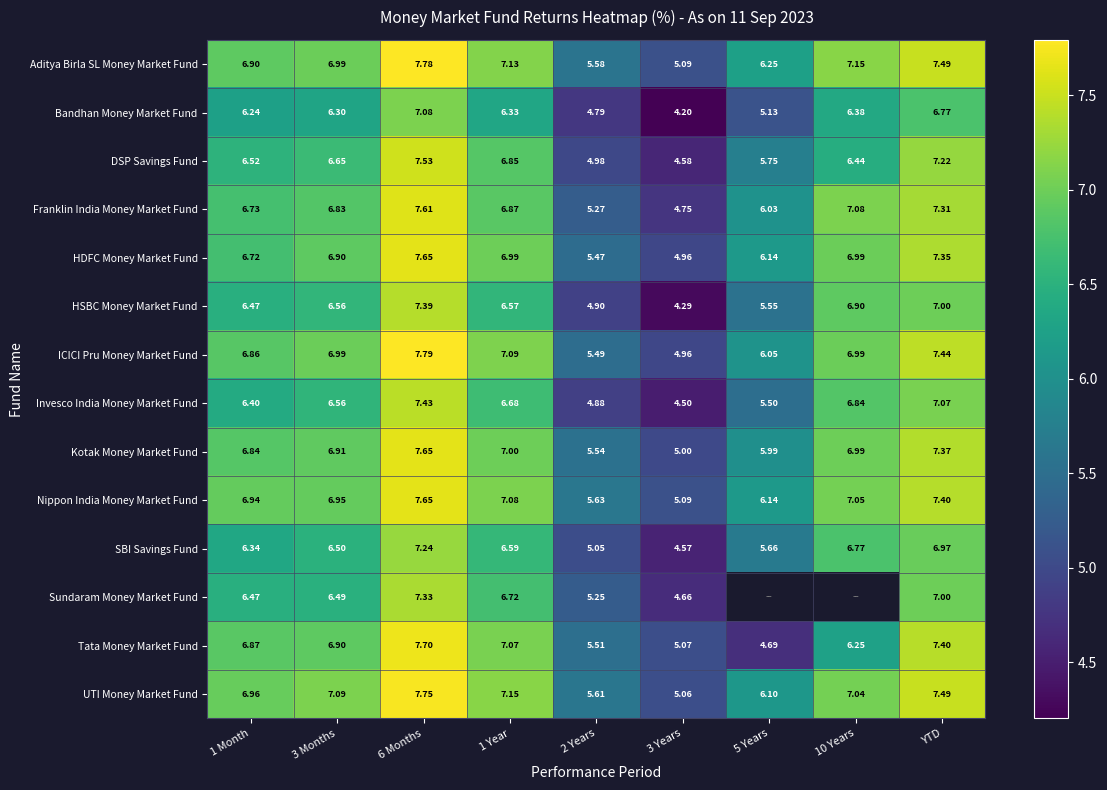

Where is ICICI Pru Money Market Fund nearest to the value 6?

5 Years